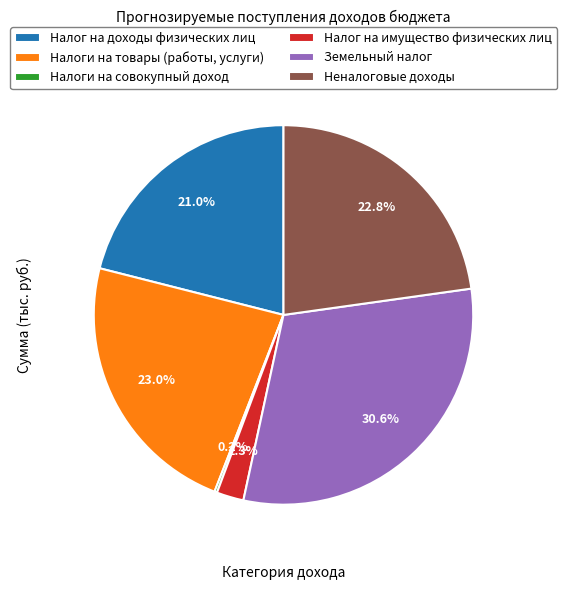

Is there any slice that represents more than half of the pie?

No